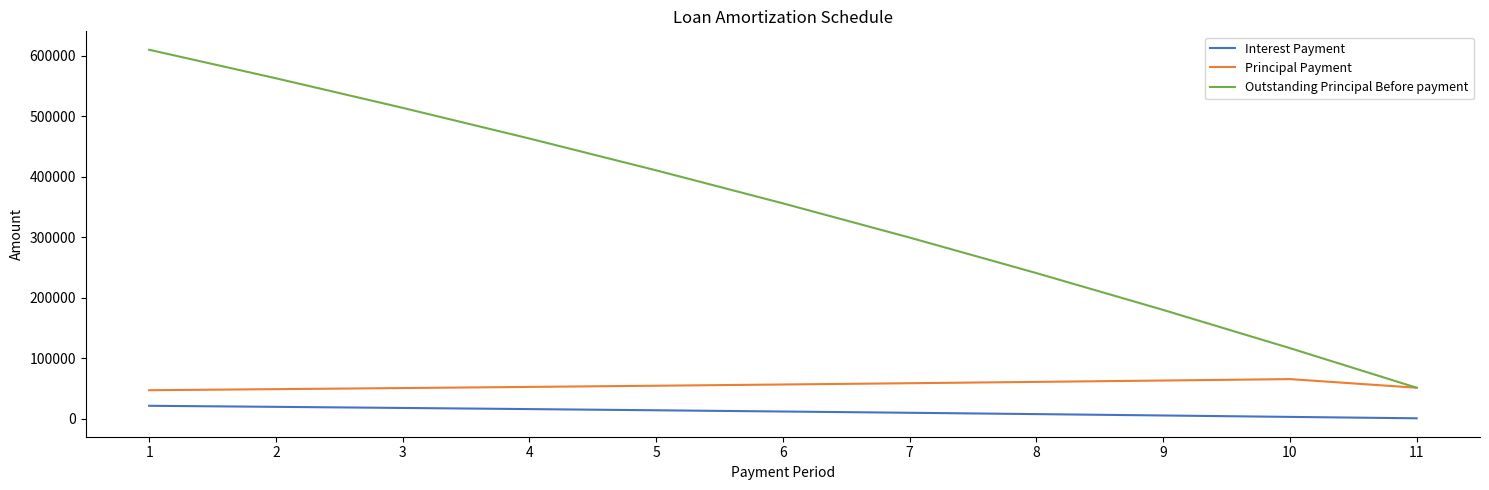

At 9, list the series in order from largest to smallest.

Outstanding Principal Before payment, Principal Payment, Interest Payment